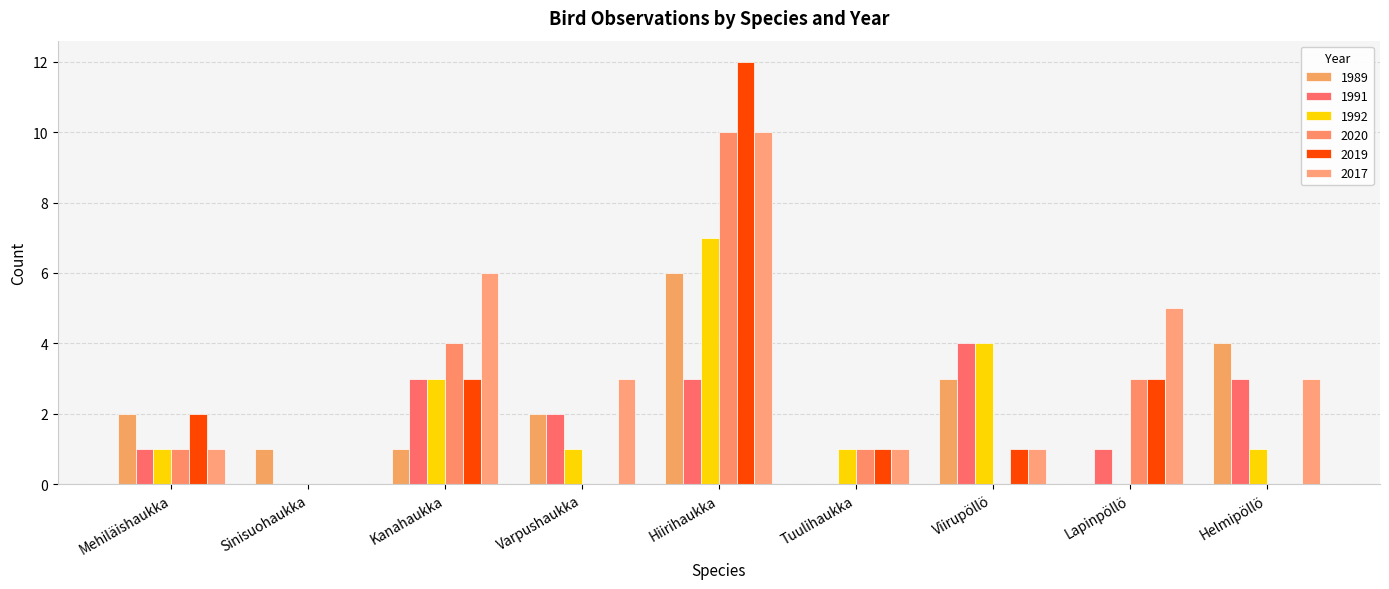

Count the number of data series in this chart.

6